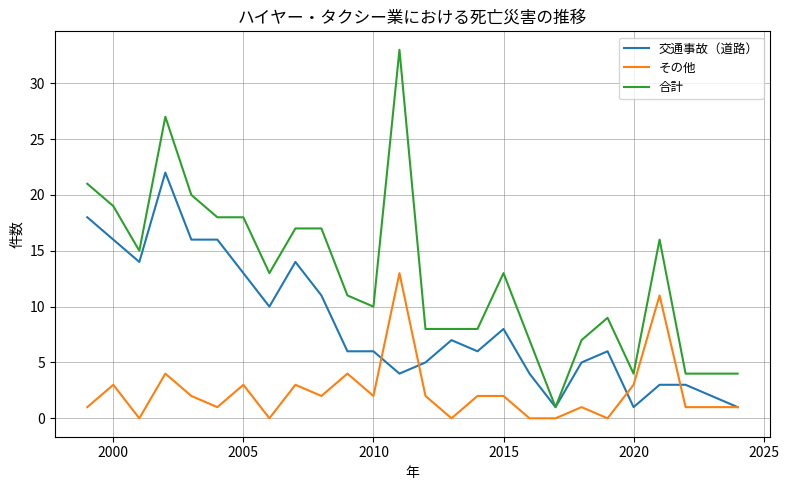

Which series has the largest total across all categories?

合計